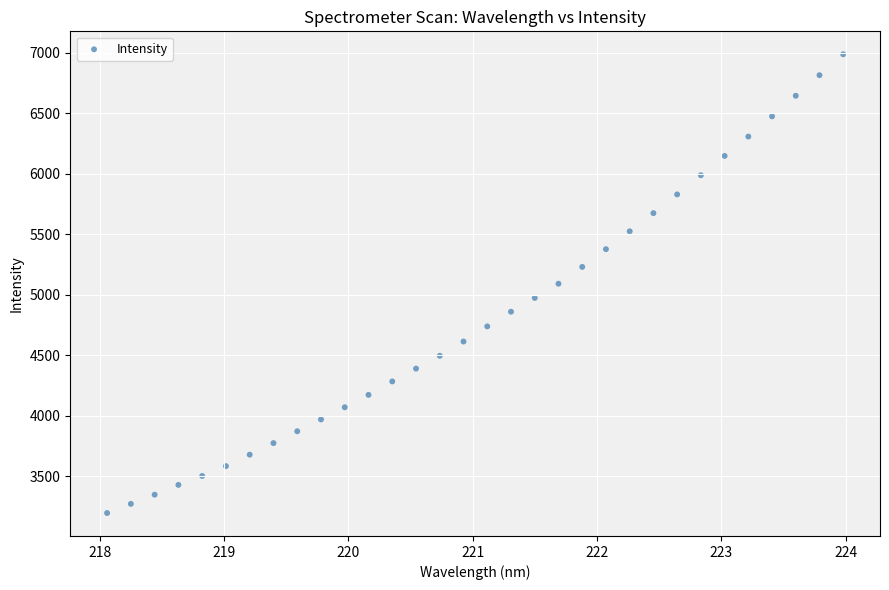

What is the range of Y values (max minus min)?

3791.7